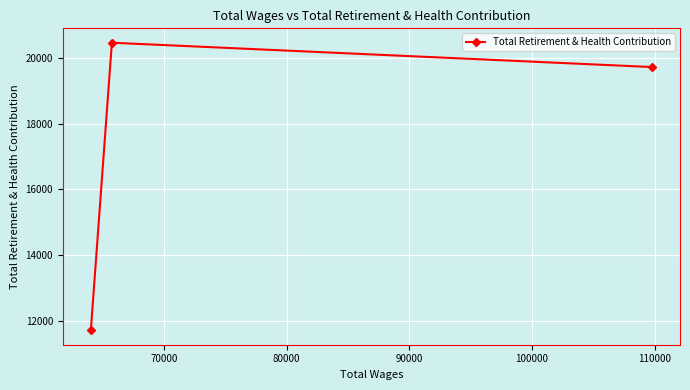

What is the greatest value displayed?

20457